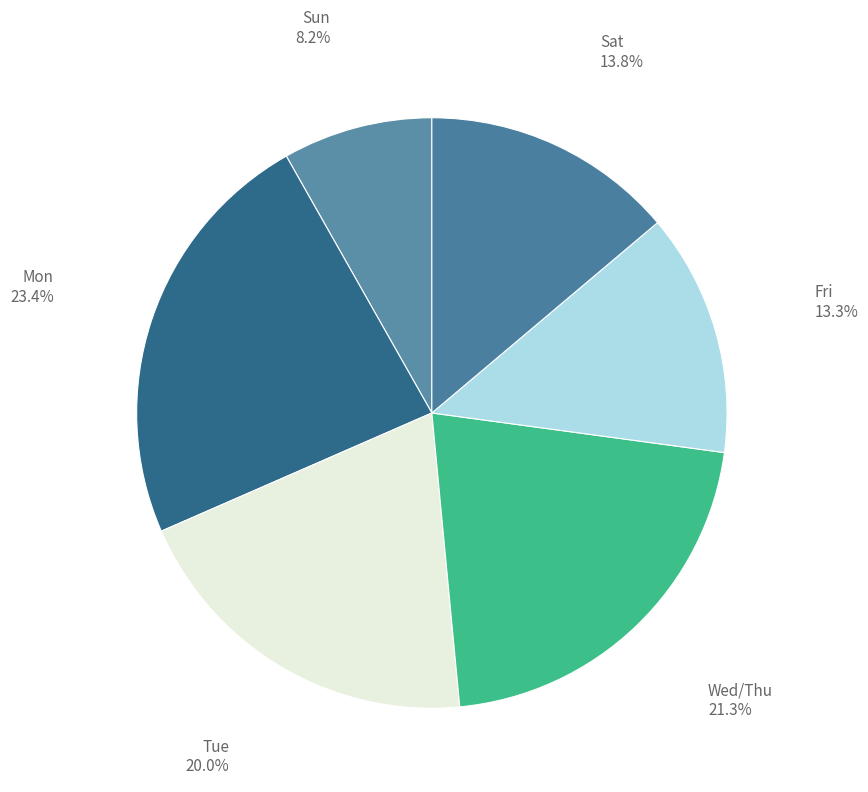

Is there any slice that represents more than half of the pie?

No